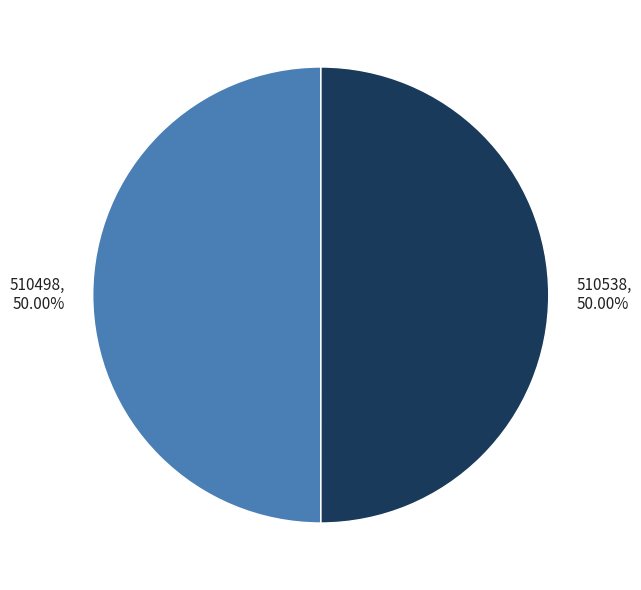

Count the number of slices in the pie.

2